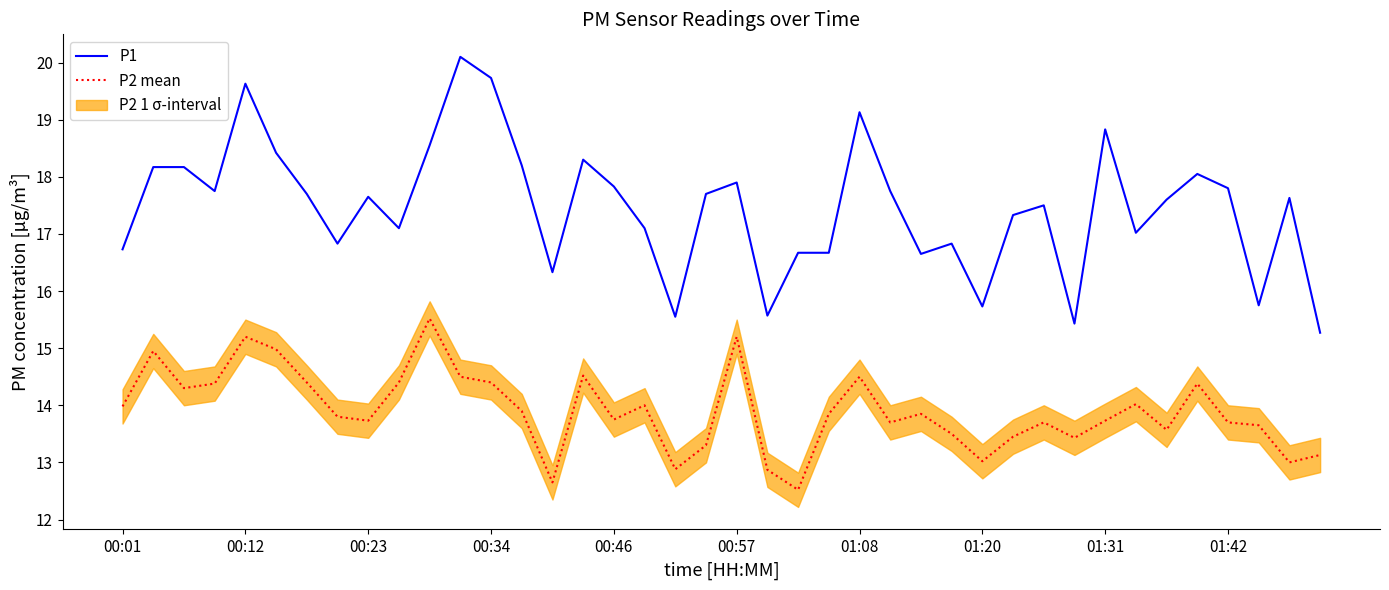

List the series in order of their overall mean, lowest first.

P2 mean, P1